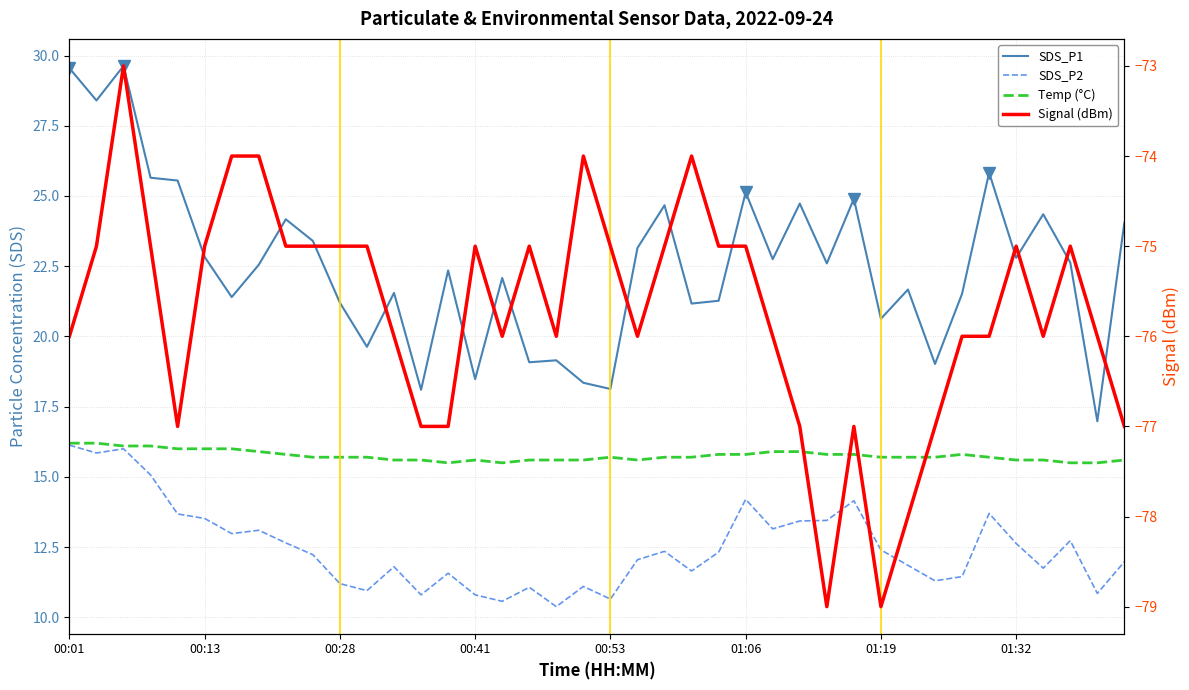

The Temp (°C) series shows 21.3 at 29. True or false?

False